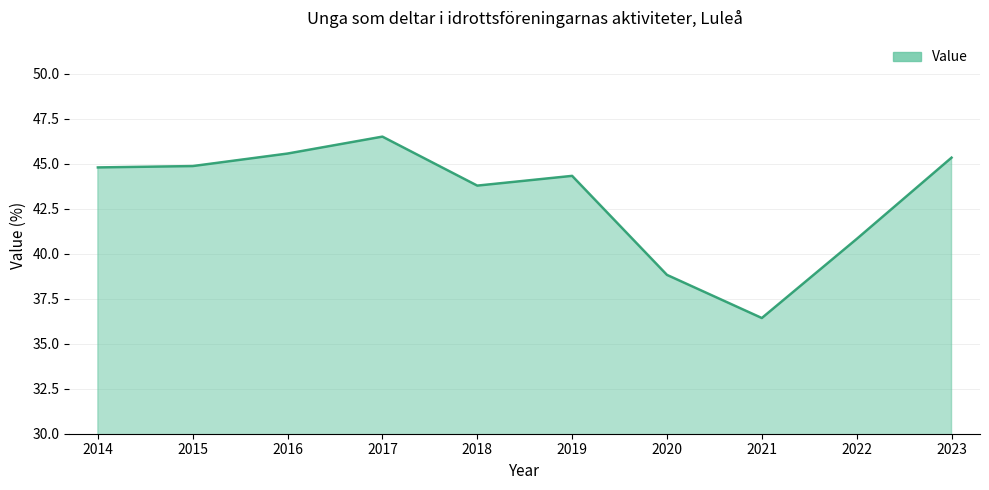

What is the difference between the maximum and minimum values?

10.1